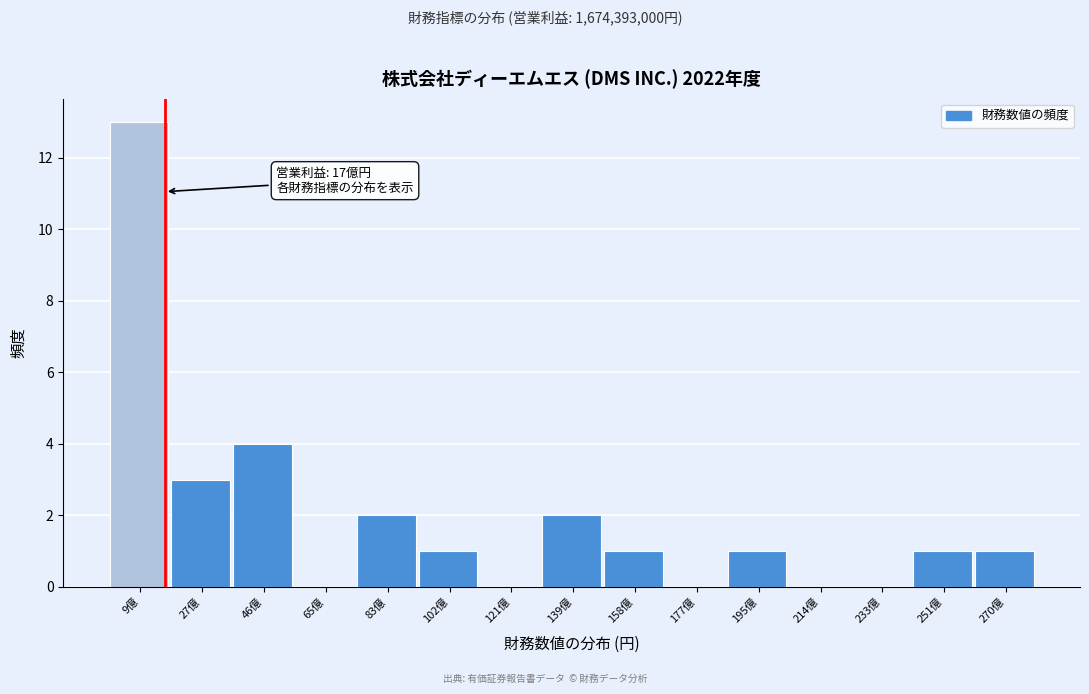

Reading right to left, what are all the values shown in this chart?

270億=1	251億=1	233億=0	214億=0	195億=1	177億=0	158億=1	139億=2	121億=0	102億=1	83億=2	65億=0	46億=4	27億=3	9億=13